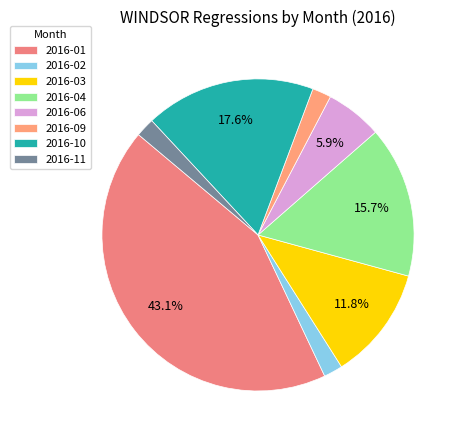

How many slices are in this pie chart?

8